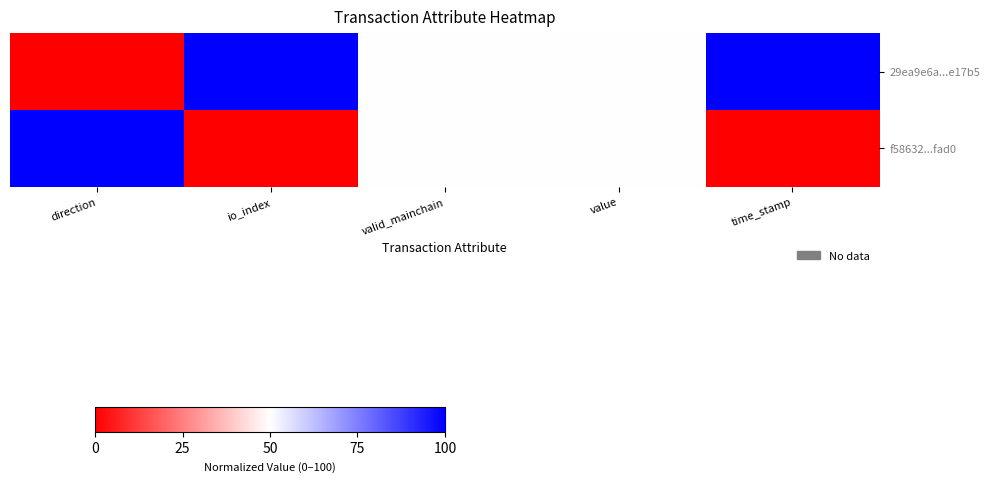

What is the total value across all series at valid_mainchain?

100